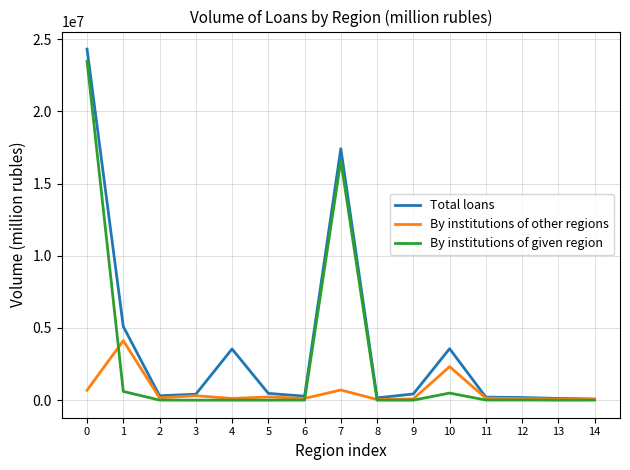

Read the By institutions of other regions value at 10, to the nearest 100.

2320800